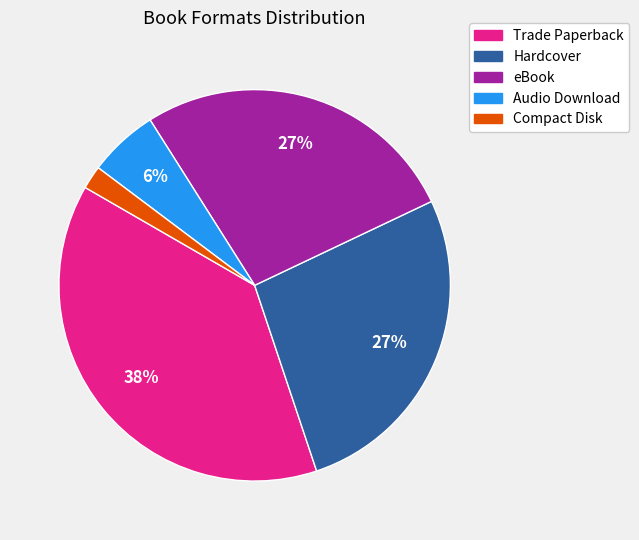

Which slice is the smallest?

Compact Disk